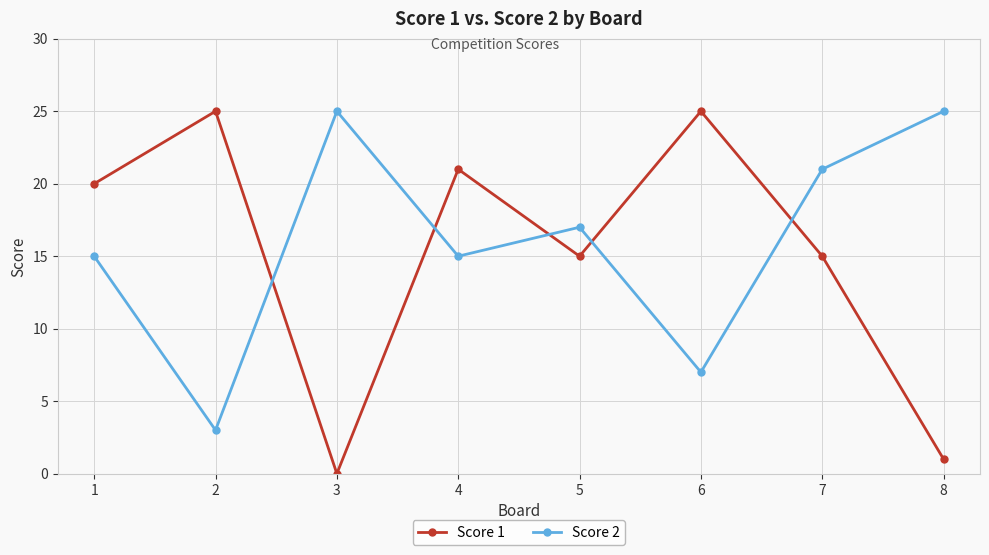

Read the Score 2 value at 6, to the nearest 5.

5